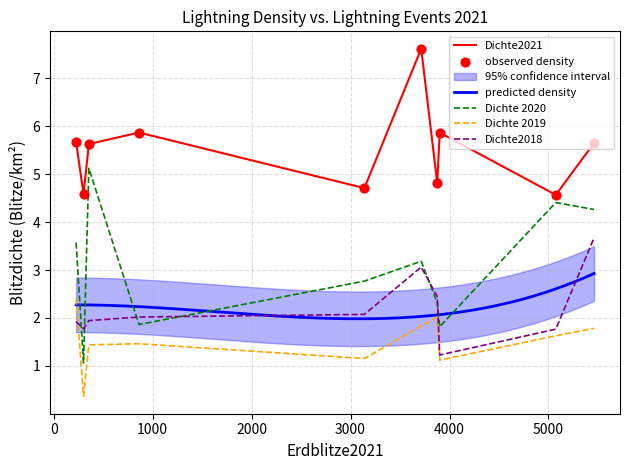

Which series ends up on top after the final intersection of Dichte2018 and Dichte 2019?

Dichte2018